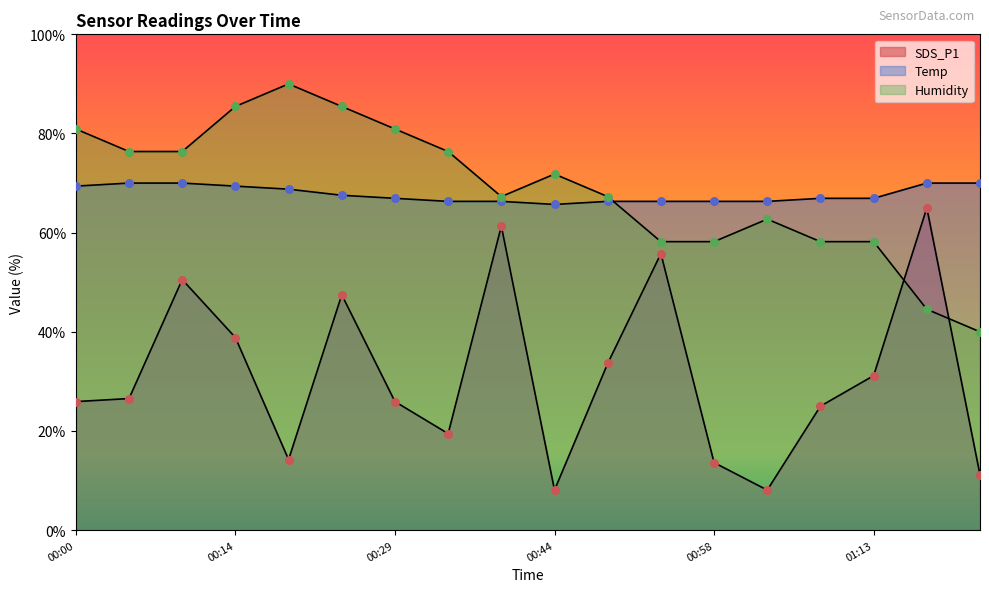

What is the total value across all series at 00:39?

194.9